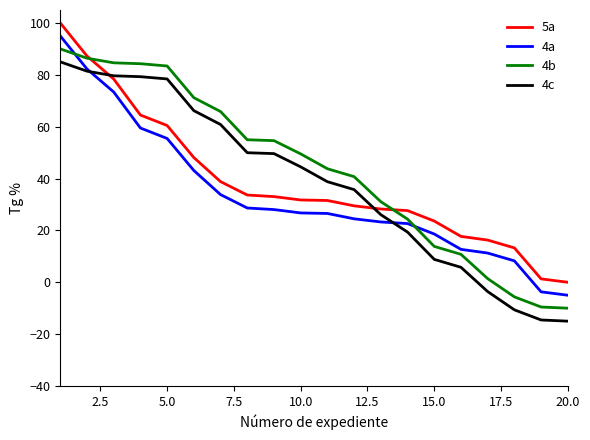

What is the maximum value for 4a?

95.0